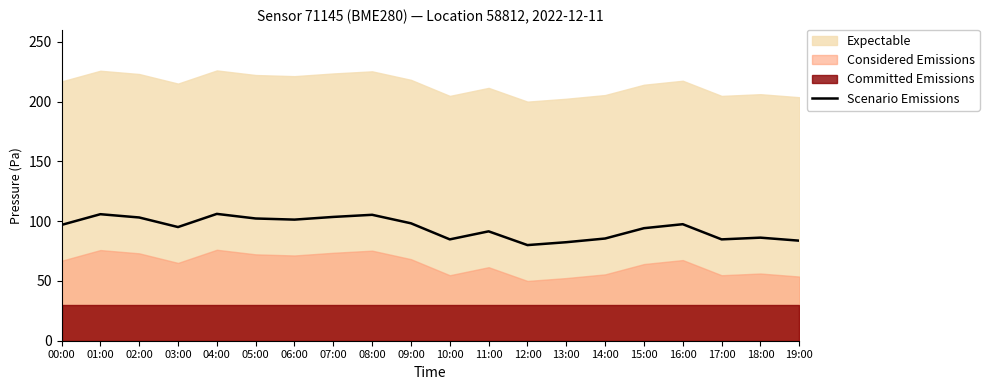

Reading right to left, extract all data points from this chart.

83.7	86.2	84.8	97.5	94.1	85.5	82.4	80.0	91.5	84.8	98.2	105.3	103.6	101.3	102.2	106.1	95.1	103.1	105.8	96.9